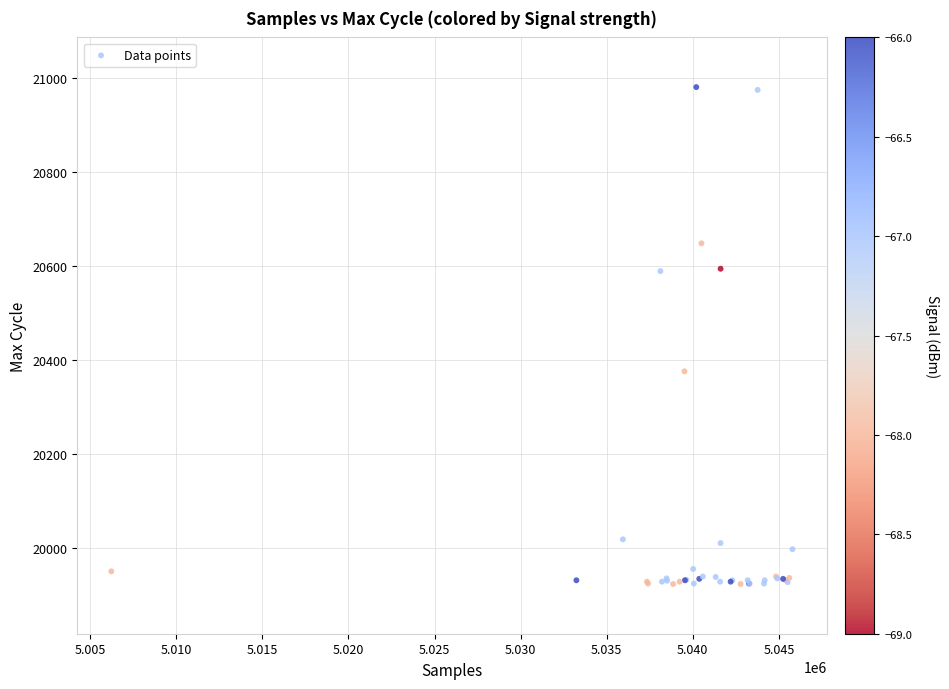

What Y value in the scatter plot is closest to 20452?

20376